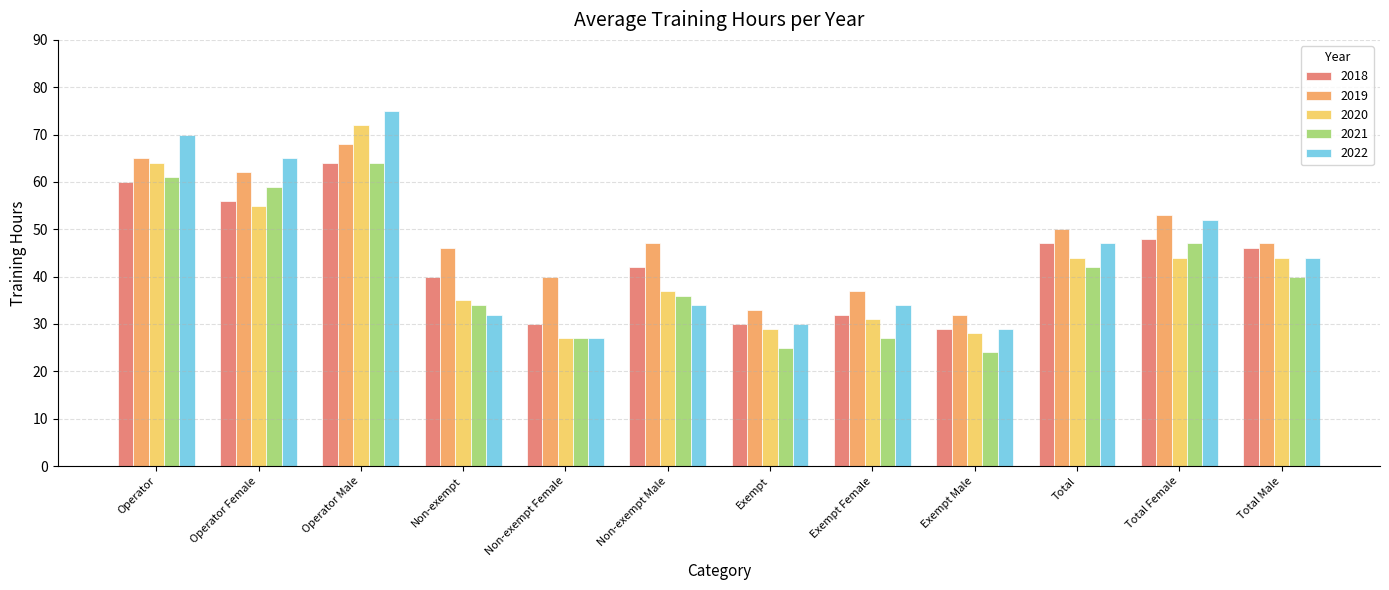

At how many categories does at least one series exceed 26?

12